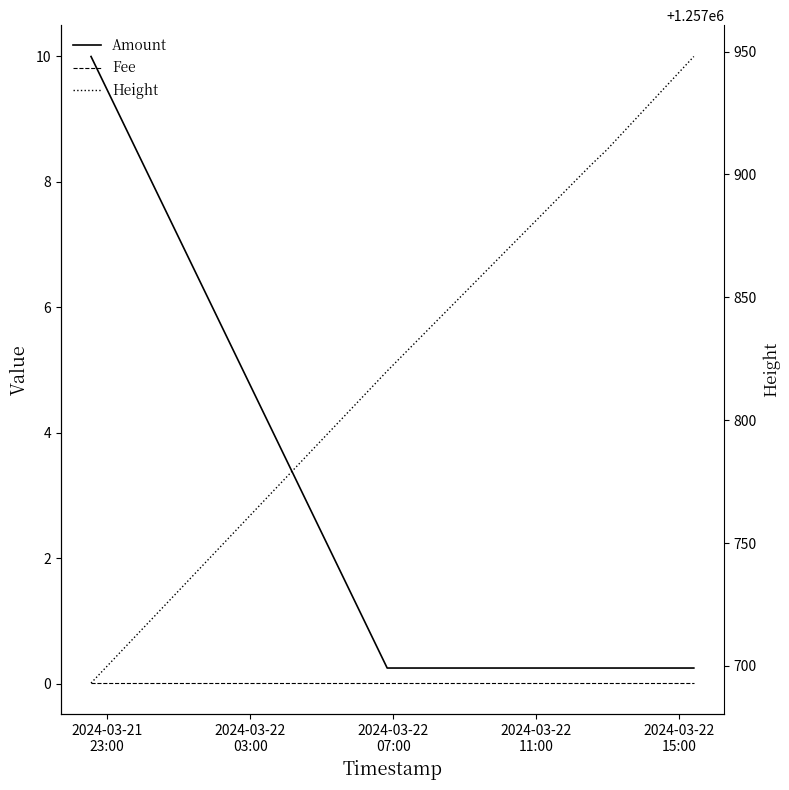

What is the maximum value shown in the chart?

1257948.0